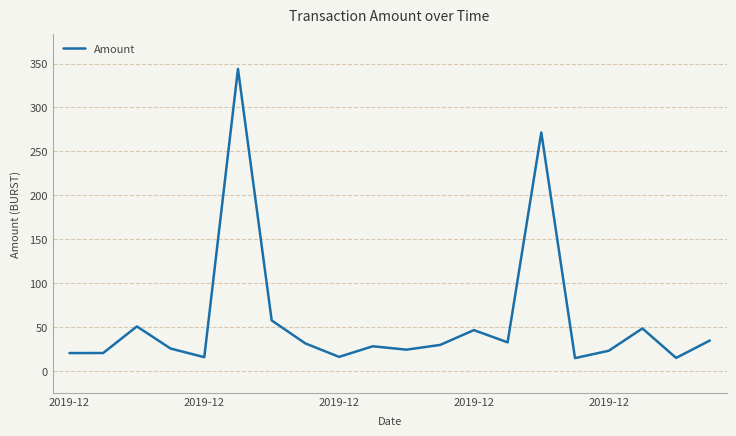

What is the maximum value shown in the chart?

343.9